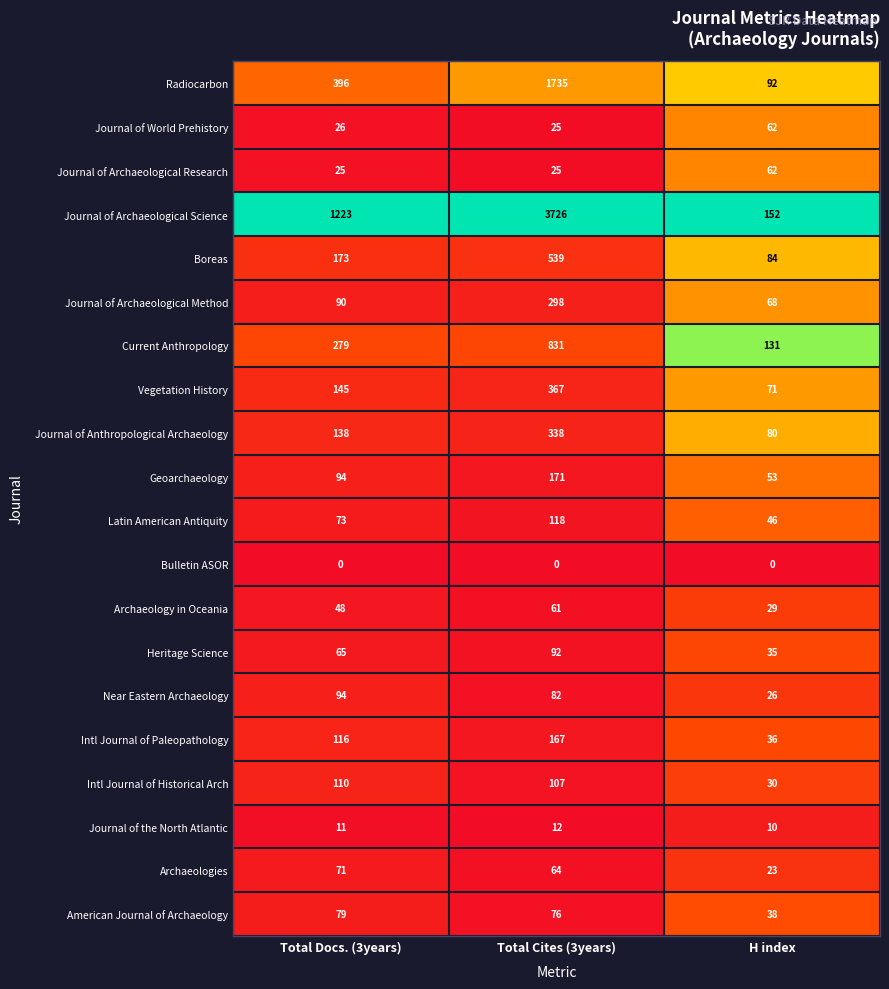

At which category is the sum across all series the highest?

Total Cites (3years)